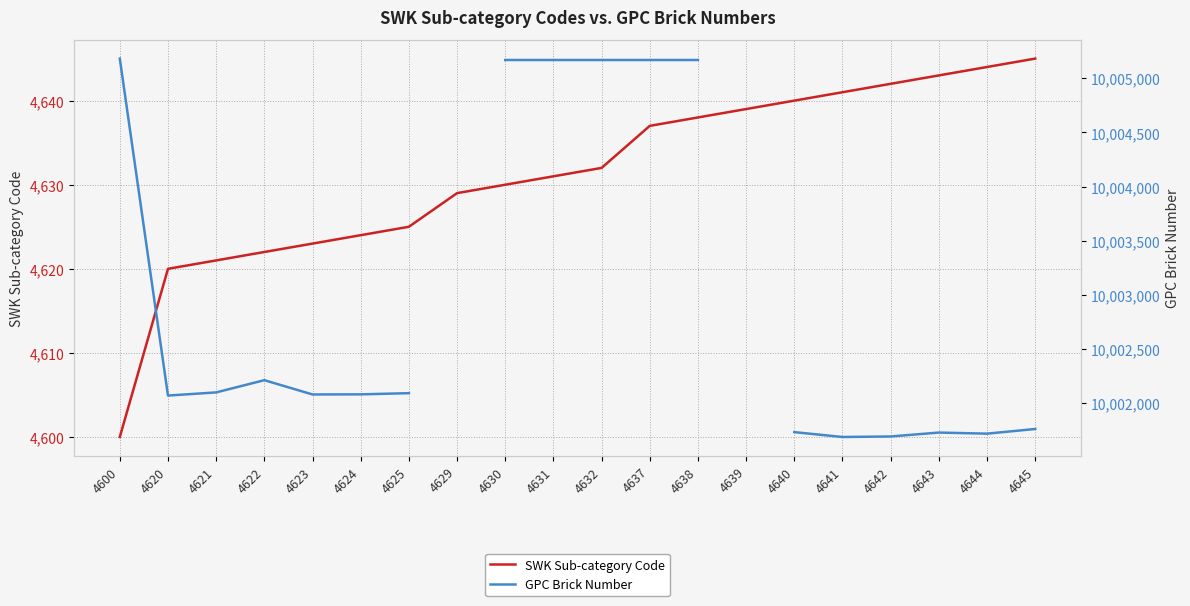

True or false: SWK Sub-category Code has more than 0 points higher than both neighbors.

False